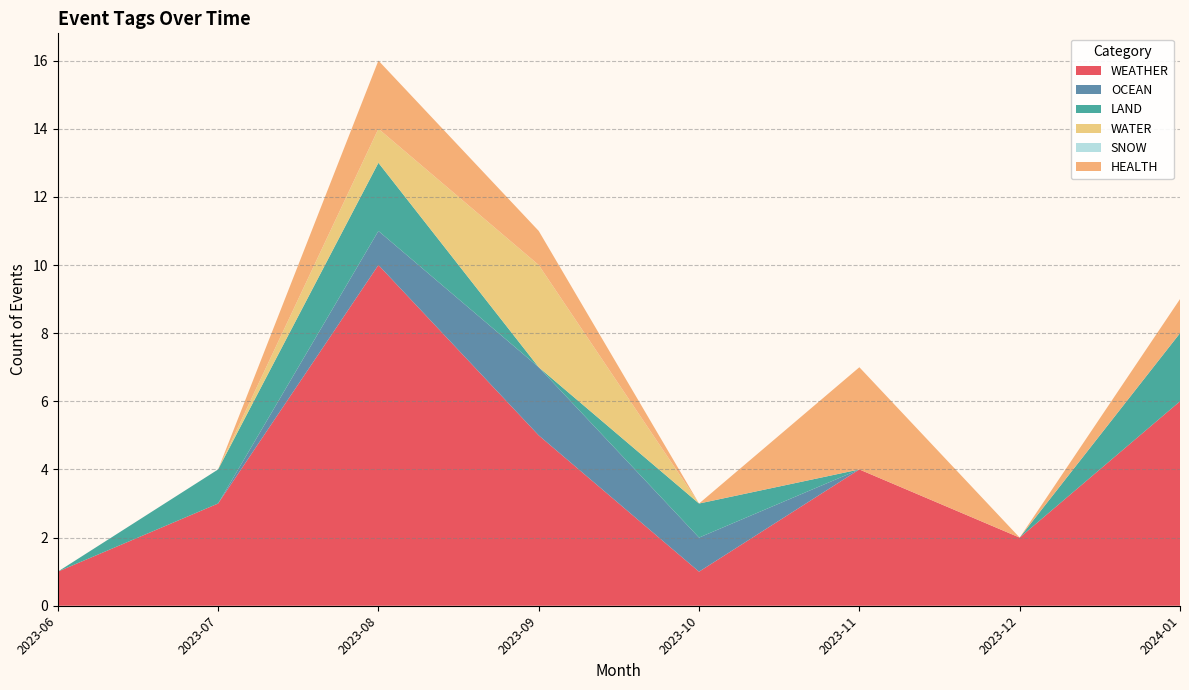

Which series has the largest range (max minus min)?

WEATHER